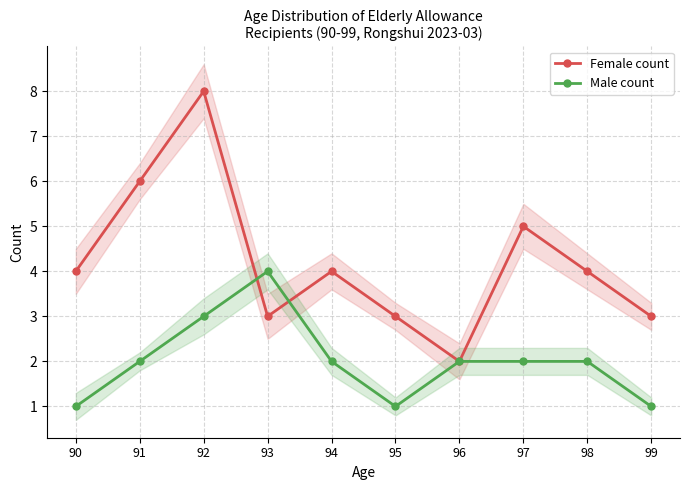

After their last crossing, which series has the higher values: Female count or Male count?

Female count